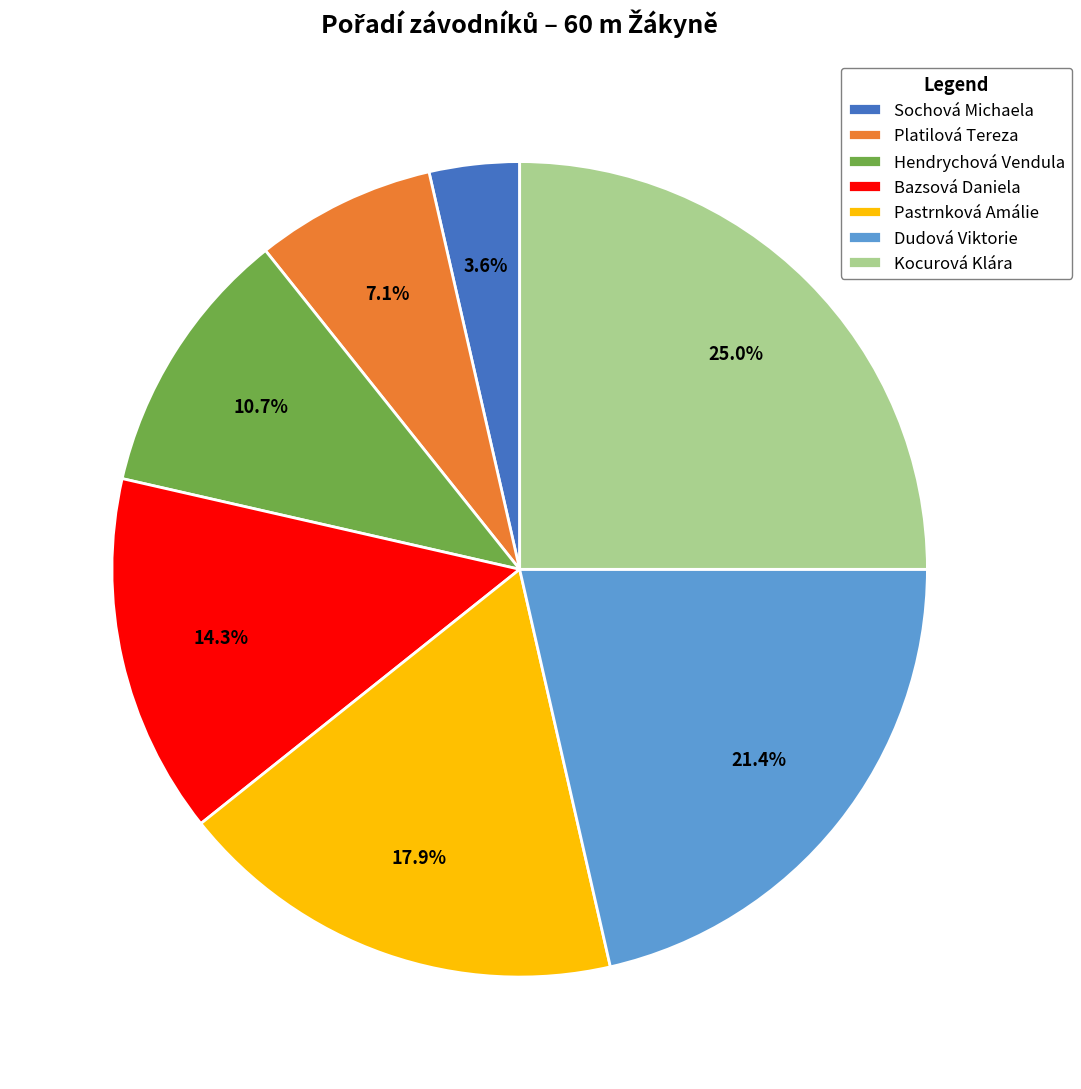

To the nearest percent, what is the difference between the largest and smallest slice percentages?

21%